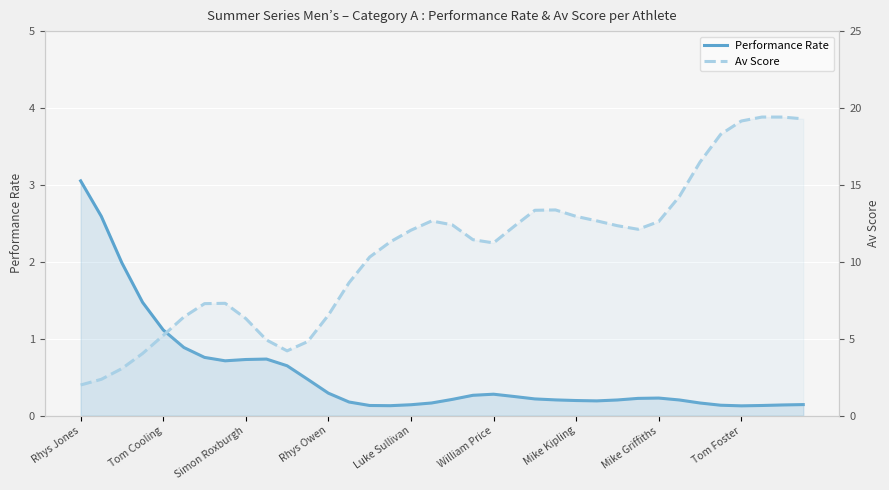

What is the highest value of the Performance Rate series?

3.1